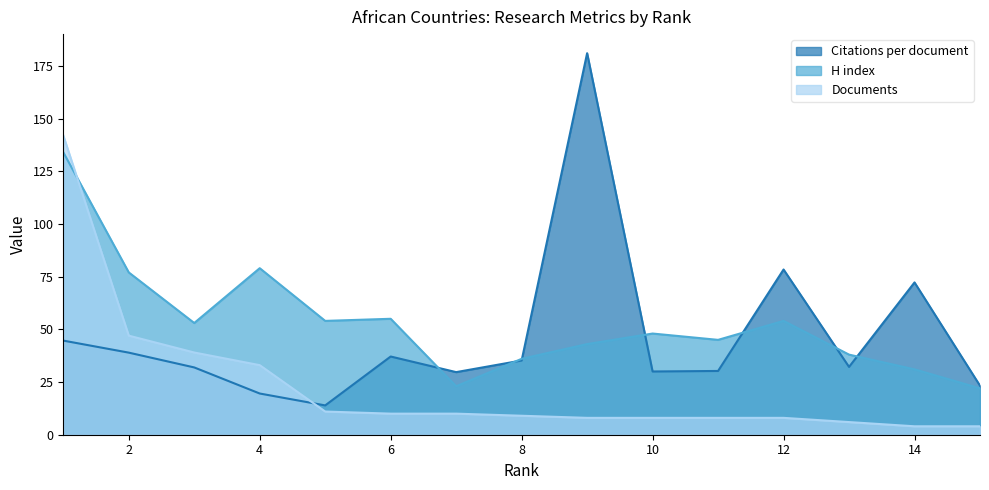

What is the total value across all series at 14?

107.2